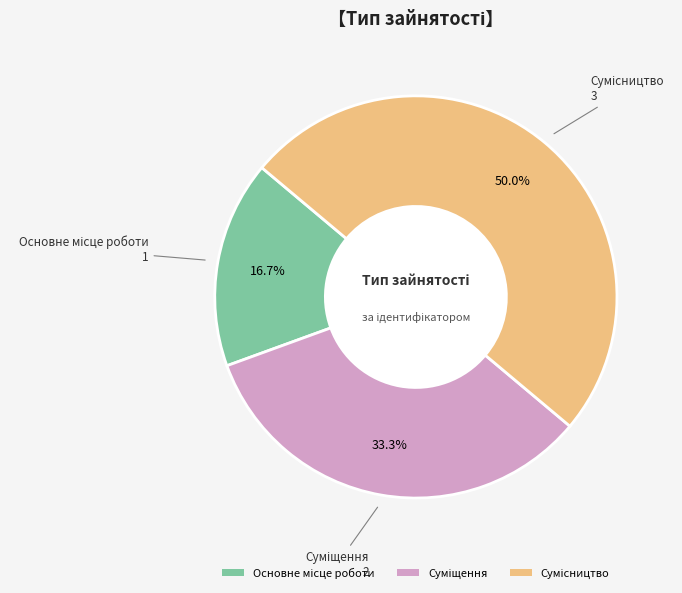

How many slices are in this pie chart?

3